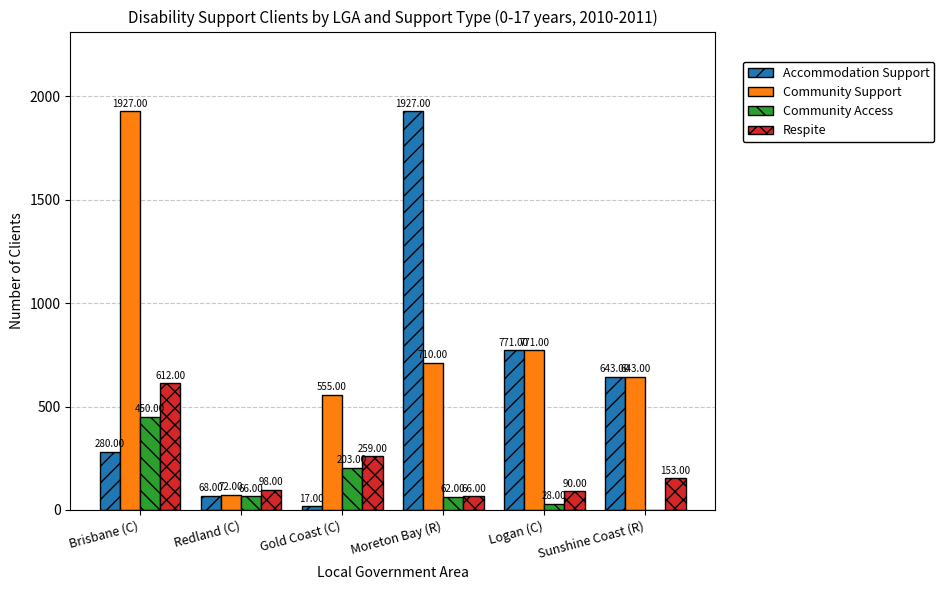

Is the value of Respite at Gold Coast (C) greater than the value of Accommodation Support at Logan (C)?

No